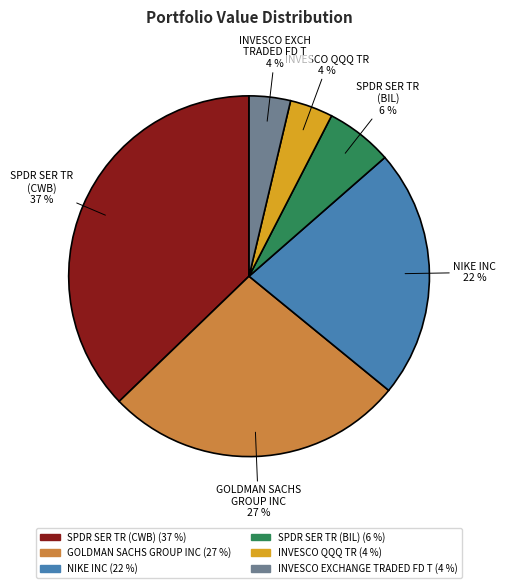

Is there a majority slice in this chart?

No